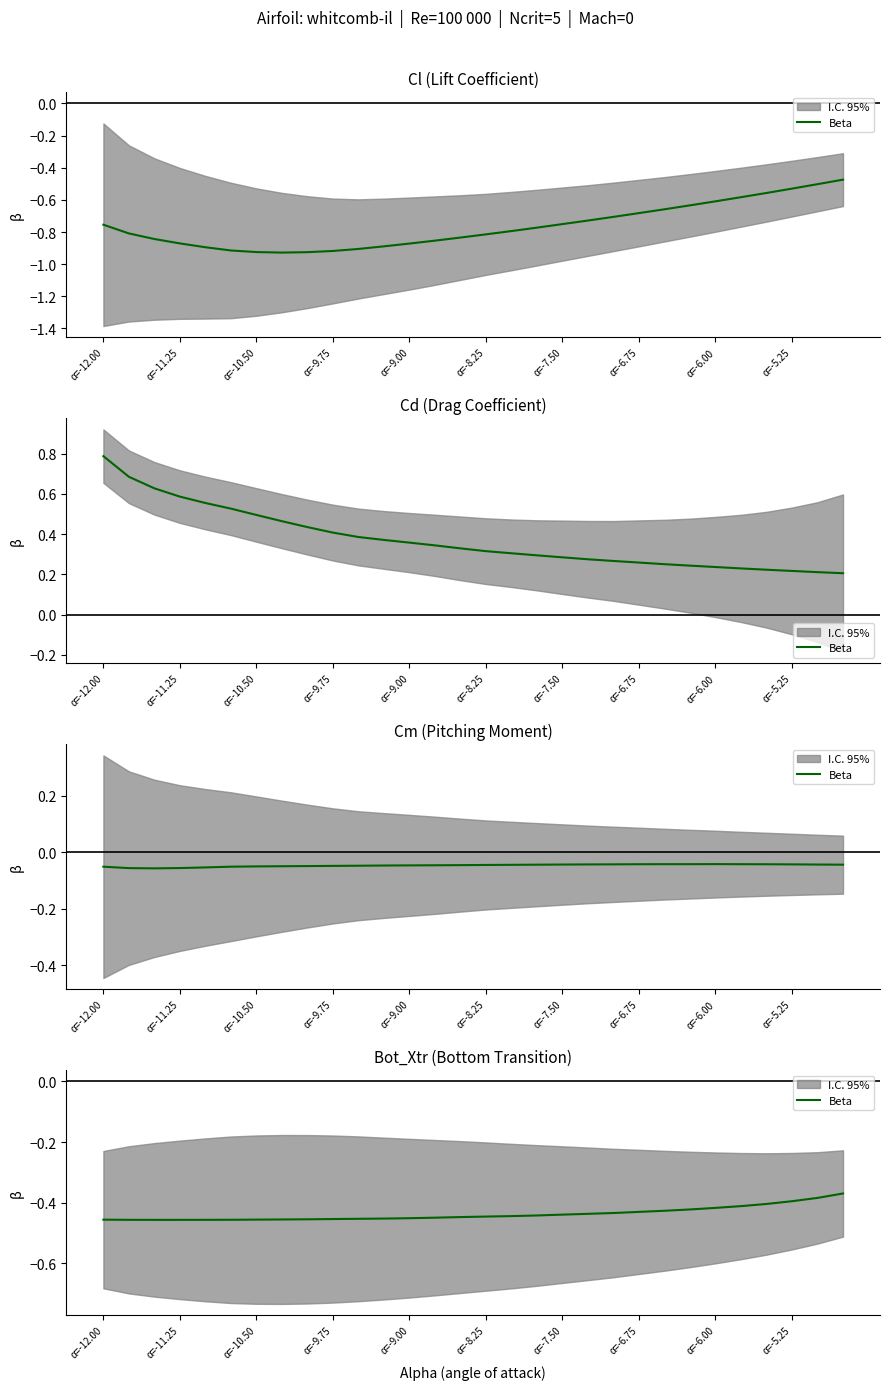

What is the value of the 17th point from the left?

-0.4